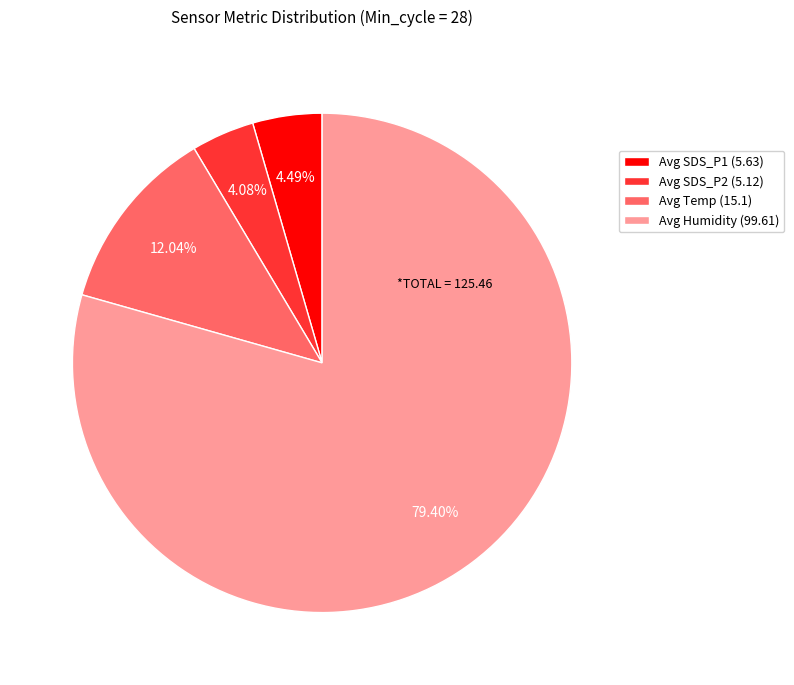

Do Avg Humidity (99.61) and Avg SDS_P2 (5.12) together represent more than half of the pie?

Yes